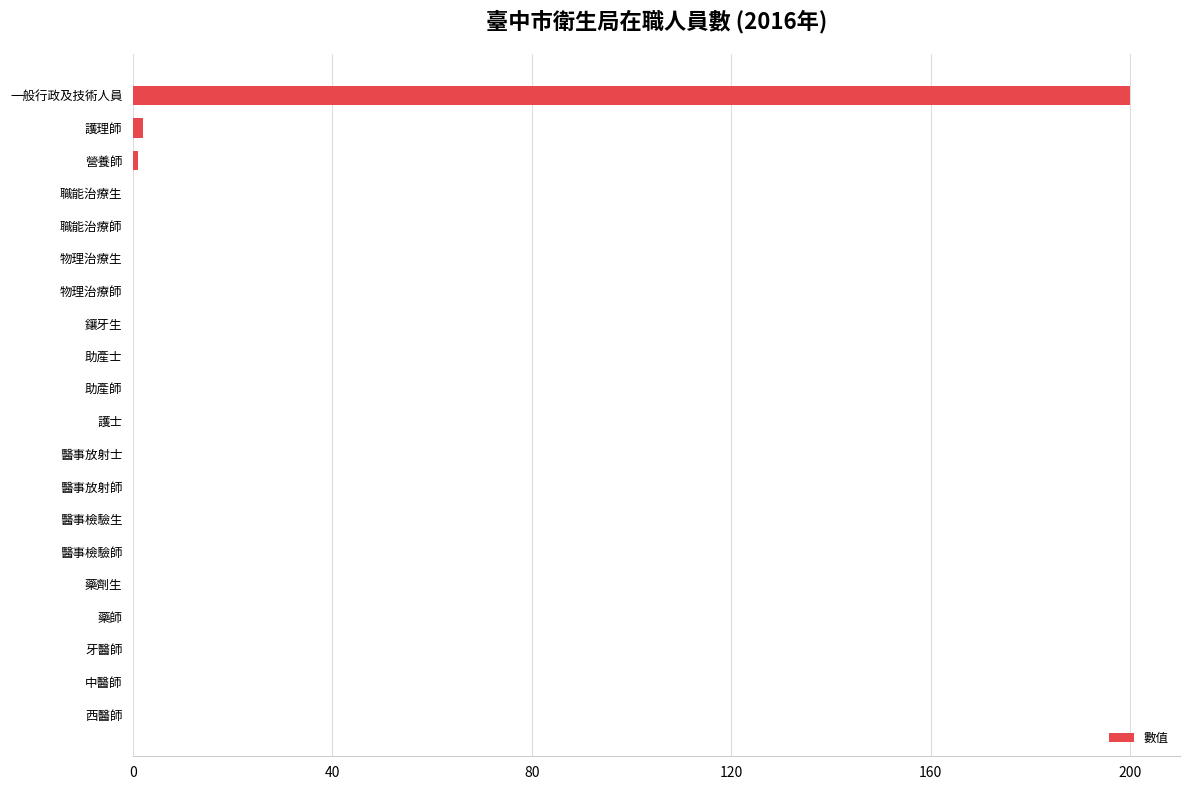

The value at 助產師 is 0. True or false?

True